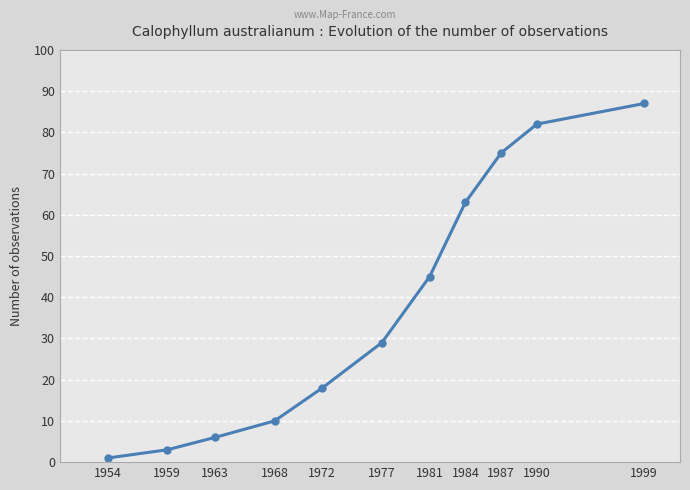

True or false: the data shows 18 at 1972.

True